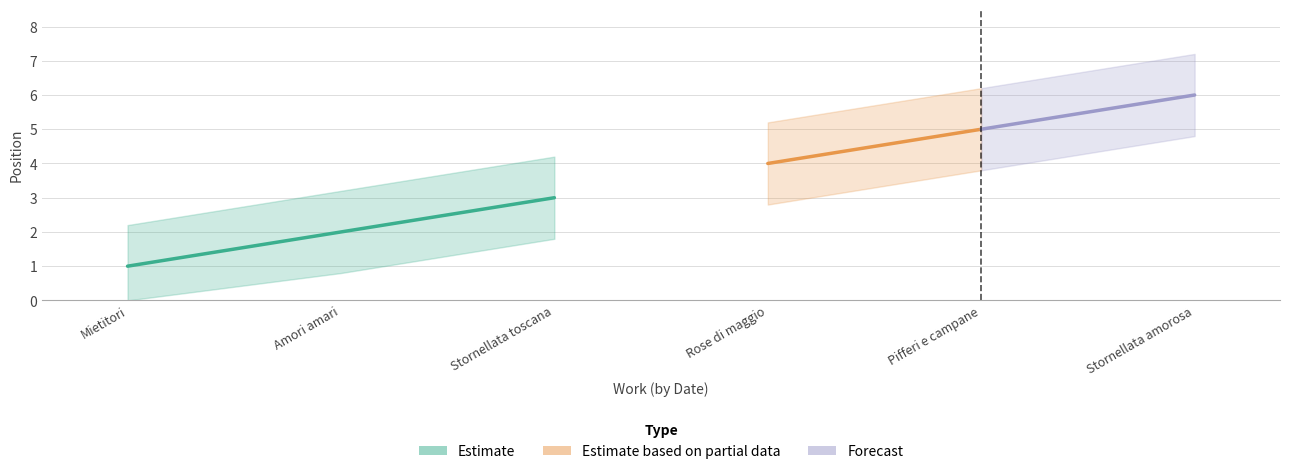

True or false: the data has more than 2 interior local peaks.

False